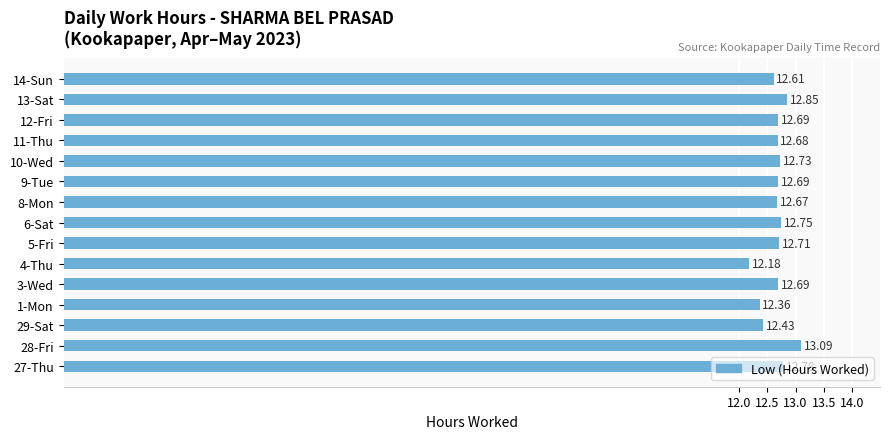

What is the ratio of the value at 27-Thu to the value at 5-Fri?

1.0